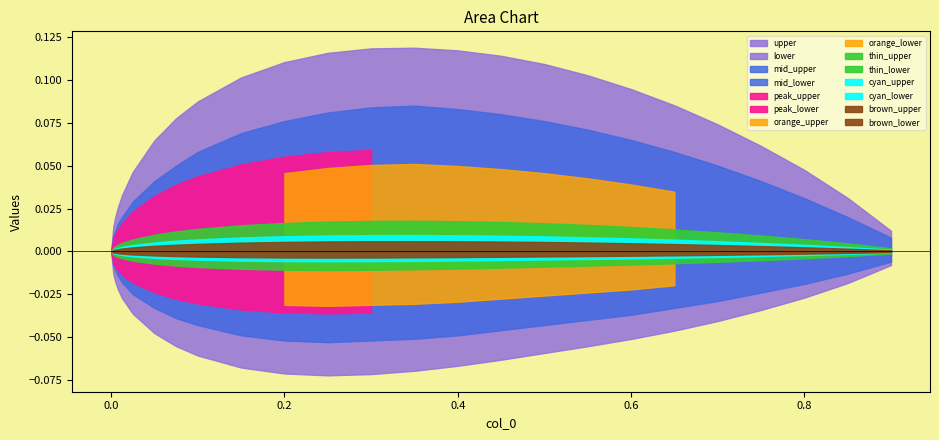

Between 4 and 10, which is larger?

10